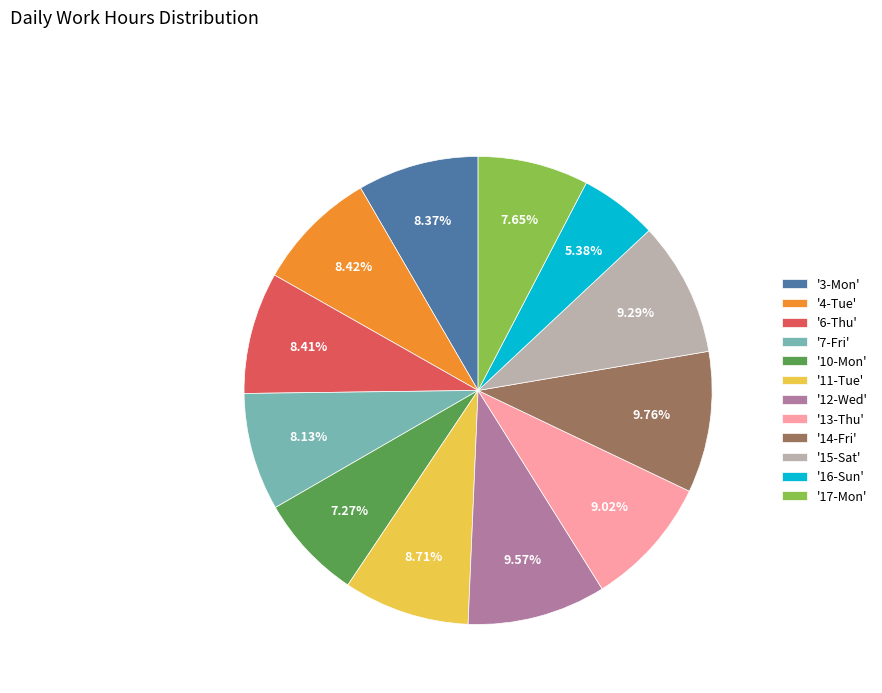

Do '11-Tue' and '6-Thu' together represent more than half of the pie?

No